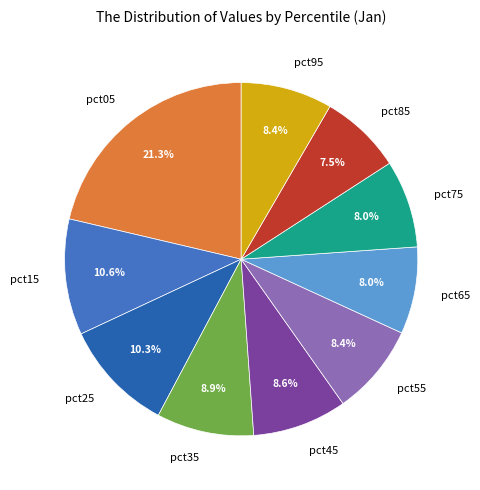

Is pct05 the majority of the pie?

No